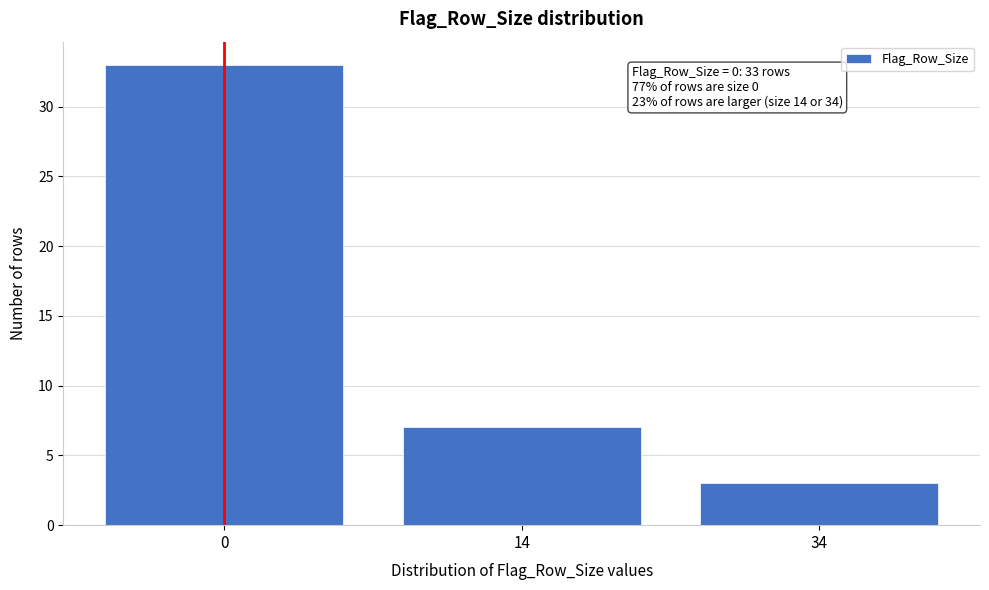

Reading left to right, what are all the values shown in this chart?

0=33	14=7	34=3